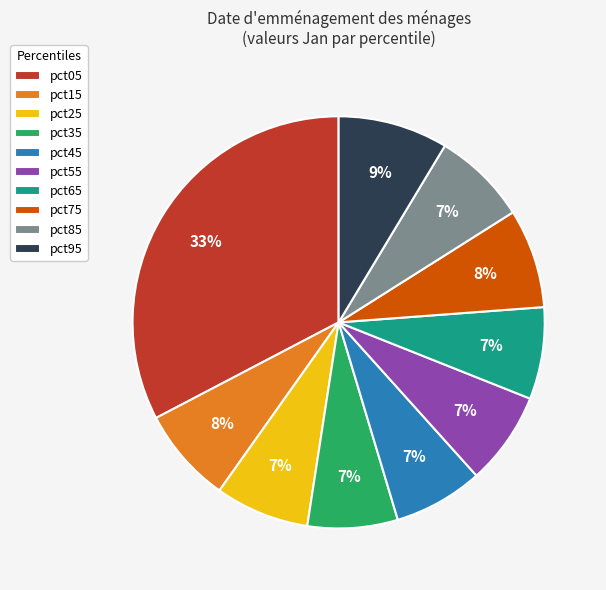

Count the number of slices in the pie.

10